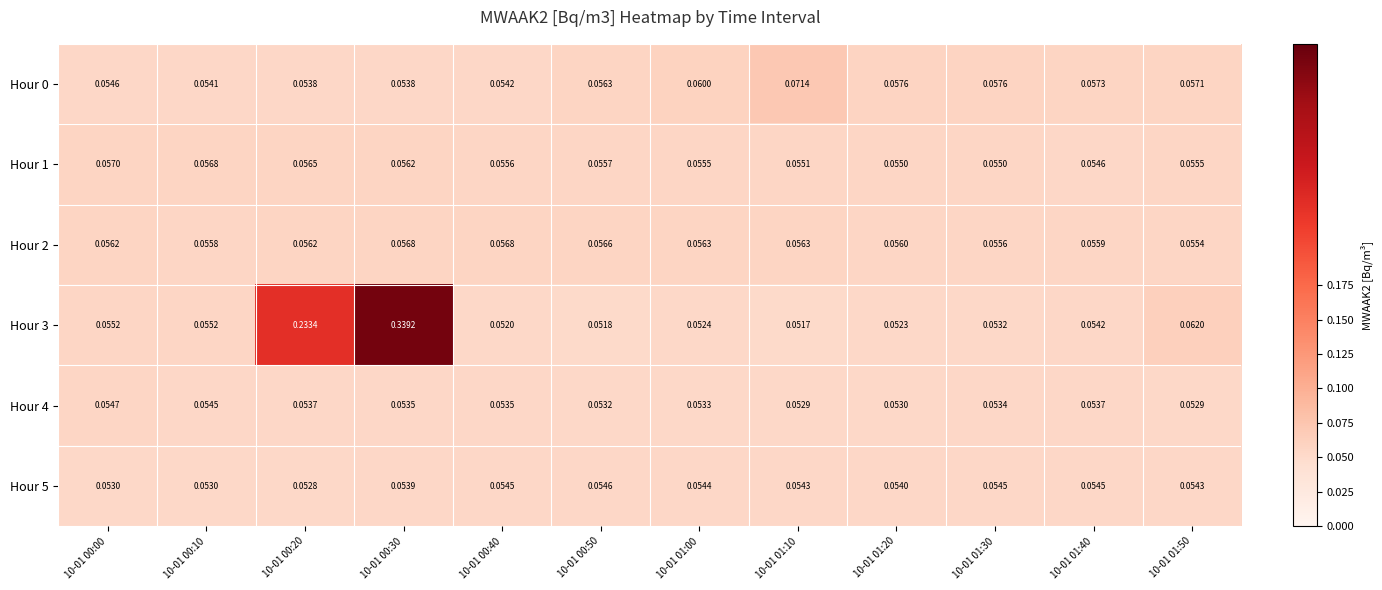

At 10-01 00:50, list the series in order from largest to smallest.

Hour 2, Hour 0, Hour 1, Hour 5, Hour 4, Hour 3